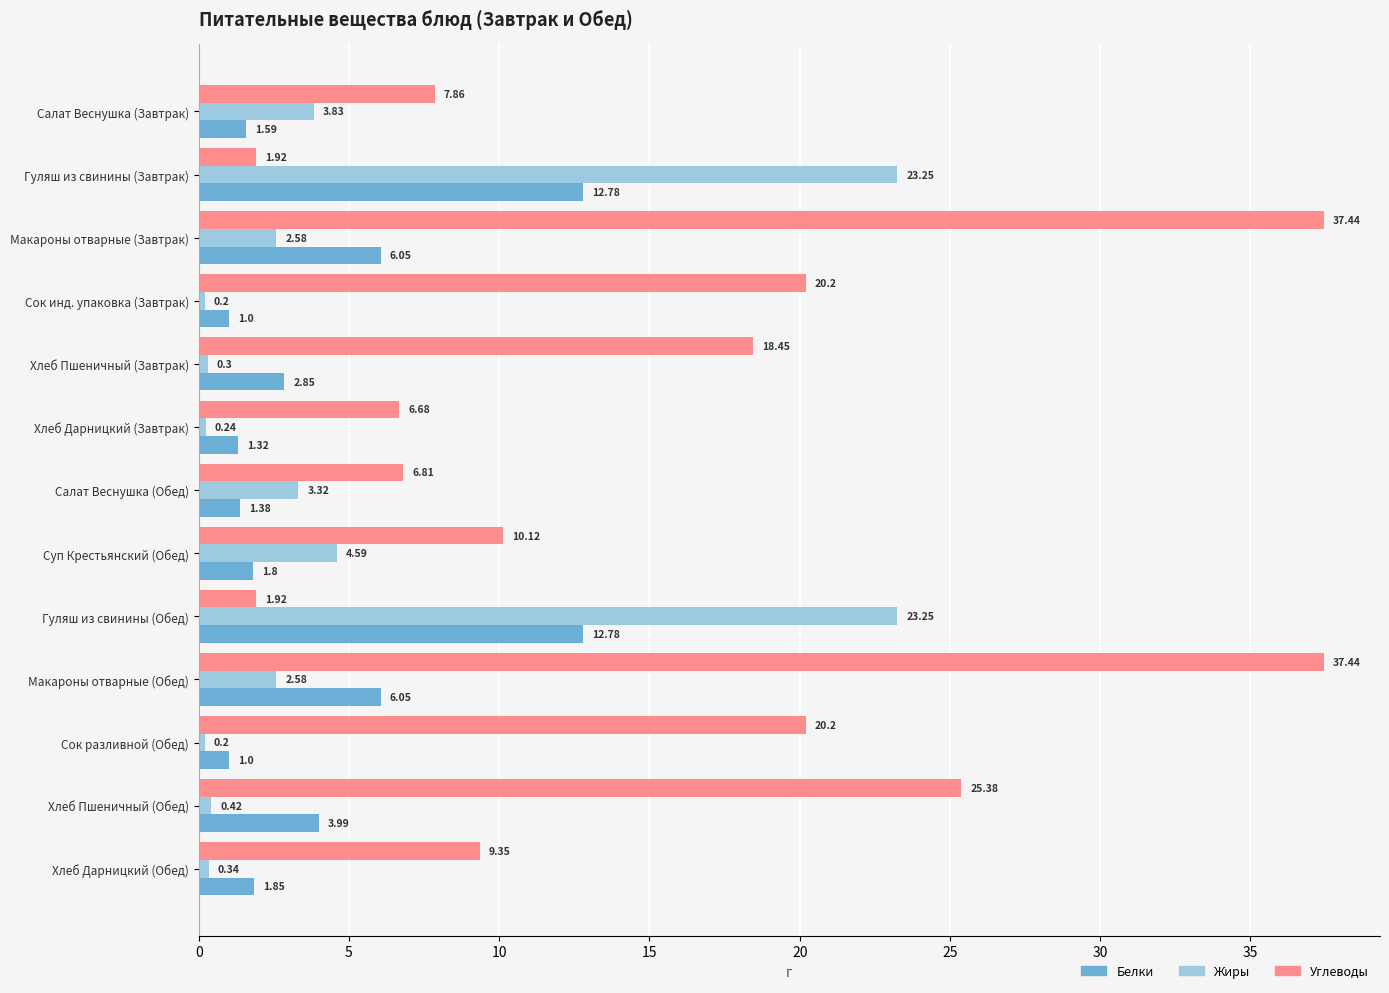

What is the difference between the maximum and minimum values in the Углеводы series?

35.5